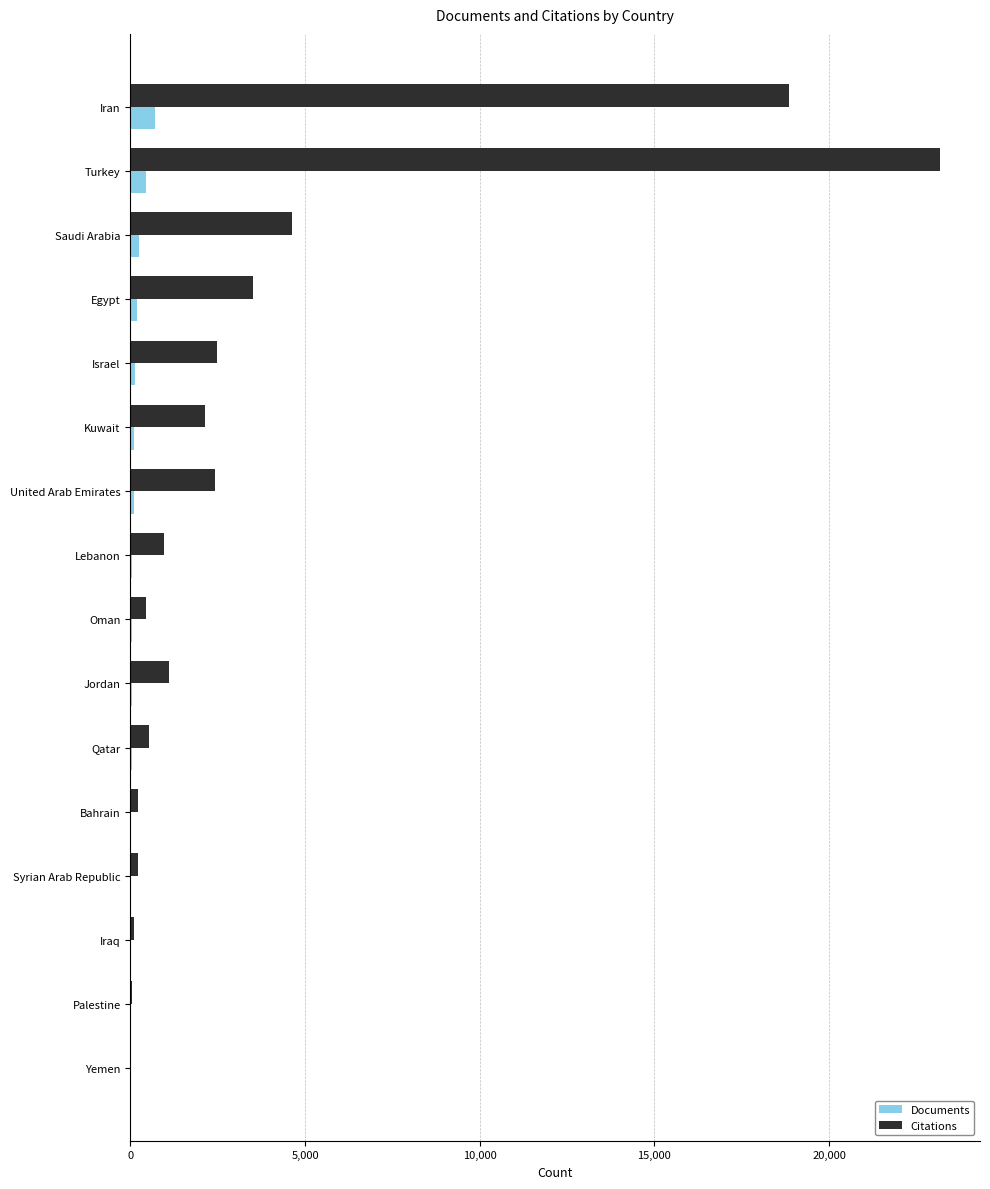

What is the average value of the Citations series?

3808